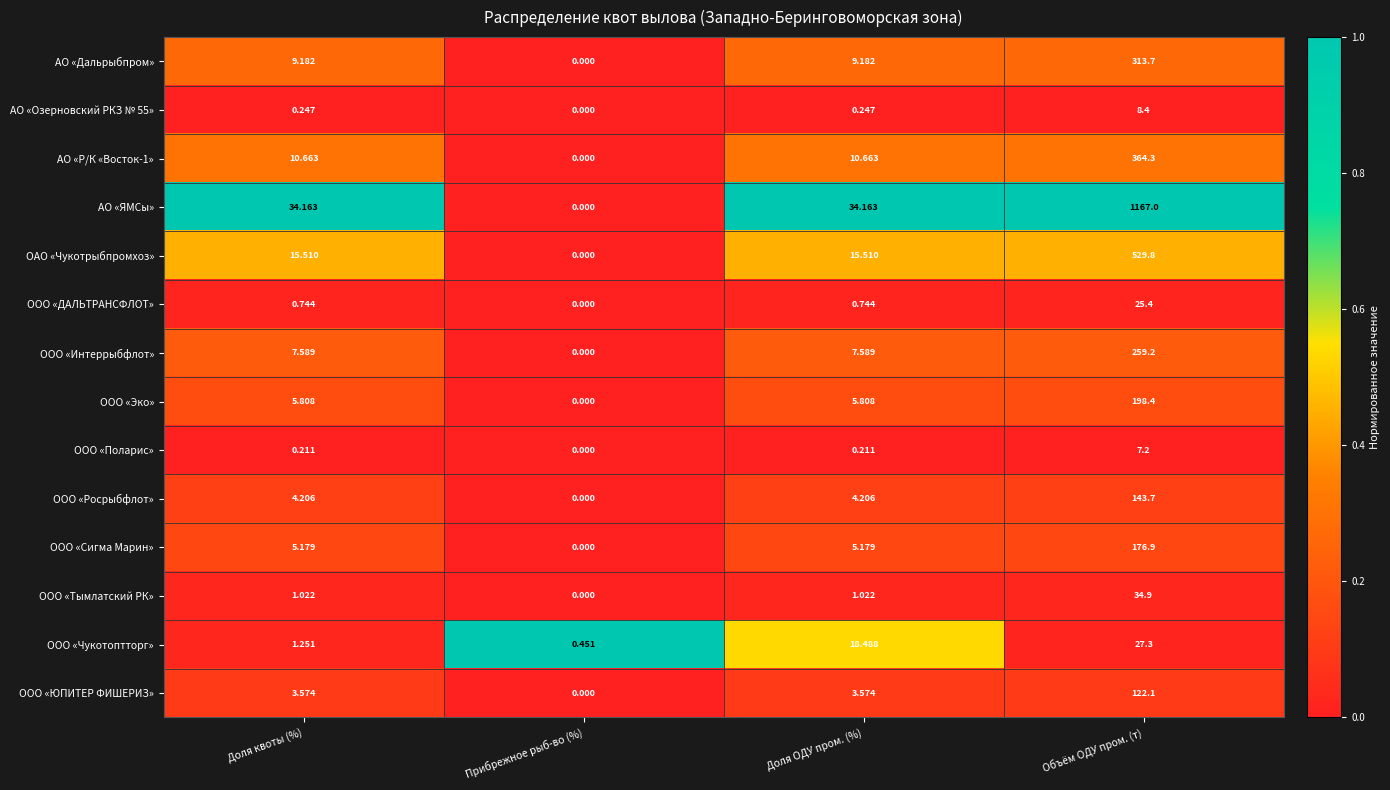

Which series has the largest range (max minus min)?

АО «ЯМСы»